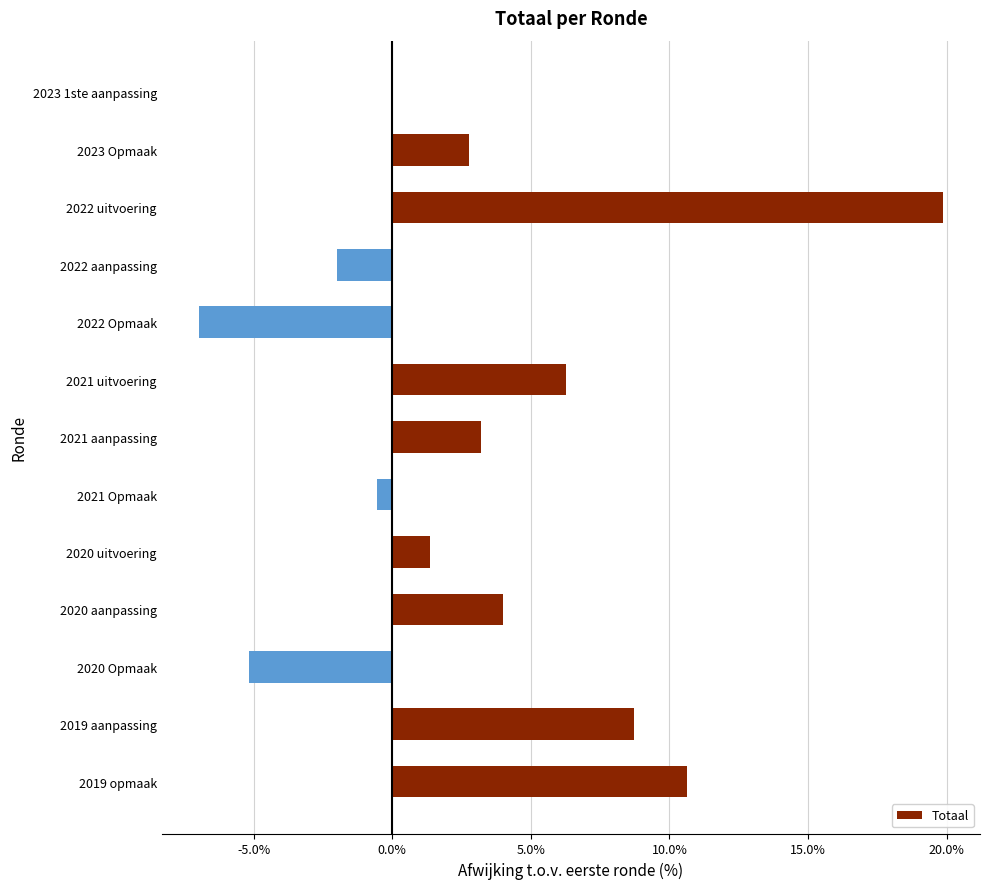

At which category does the chart reach its peak across all series?

2022 uitvoering